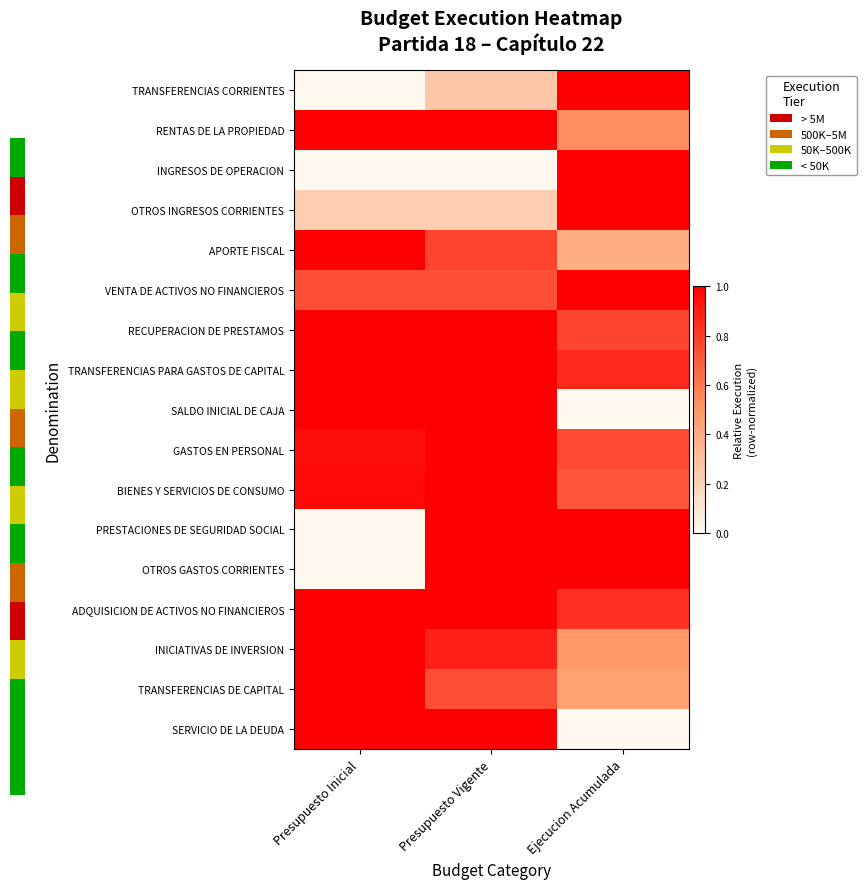

What is the total value across all series at Ejecucion Acumulada?

11.8